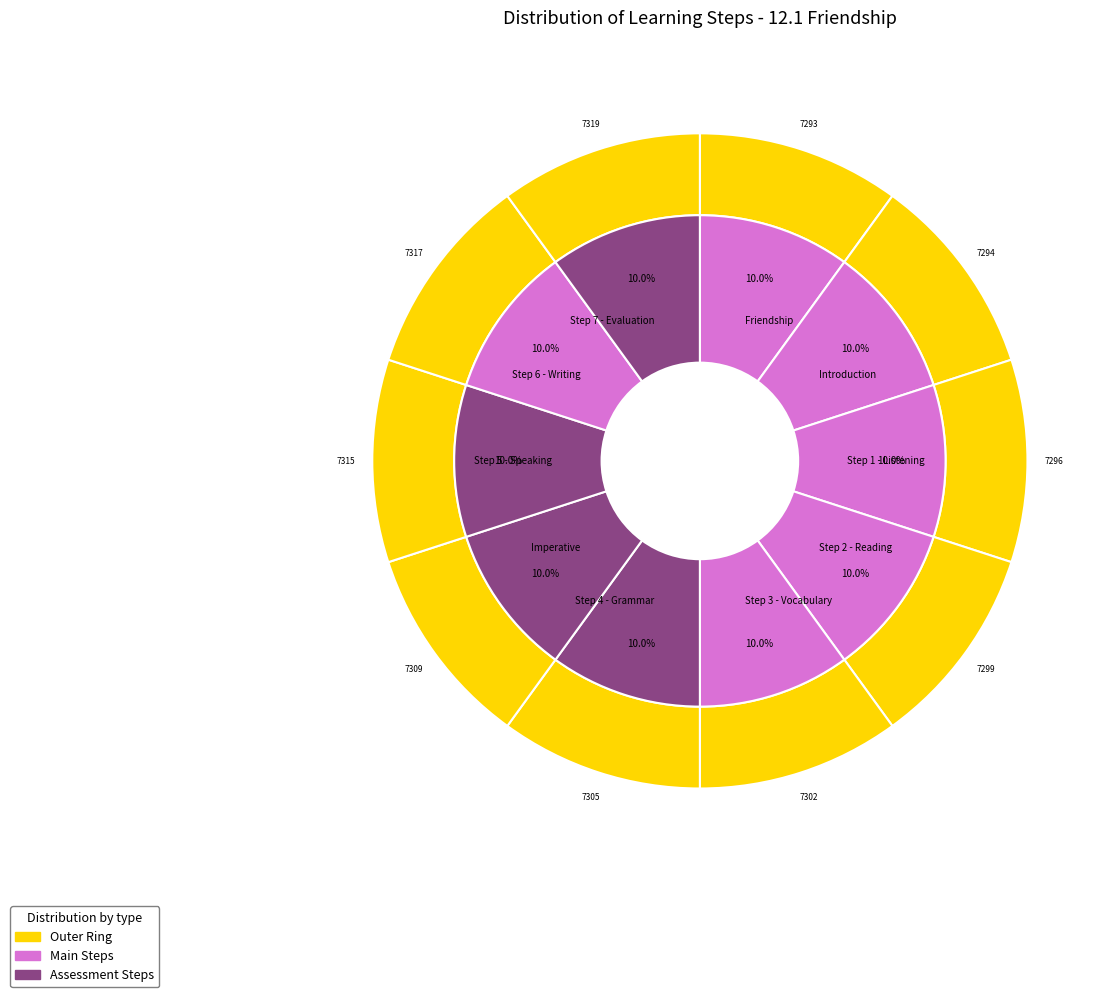

What is the largest slice in the pie chart?

Step 7 - Evaluation